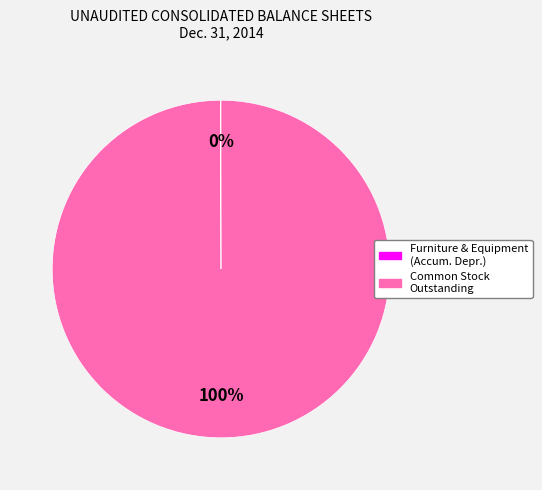

To the nearest percent, what percentage of the pie is Common Stock Outstanding?

100%